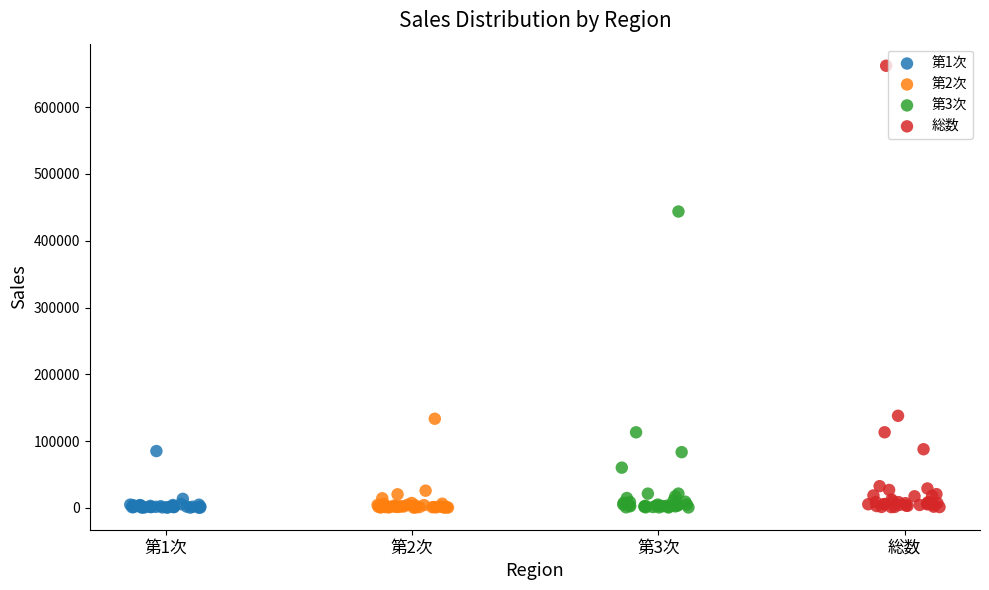

What are all the series names shown in the legend?

第1次, 第2次, 第3次, 総数